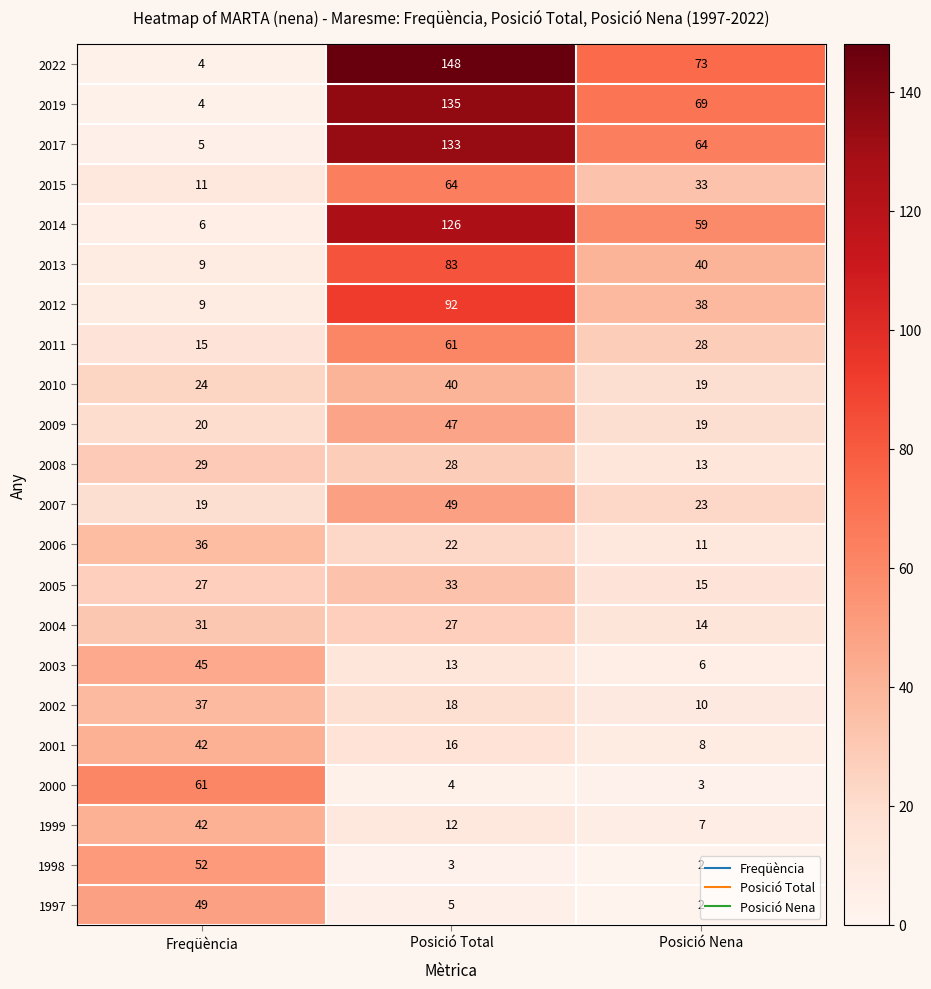

Which category has the lowest value across all series?

Posició Nena